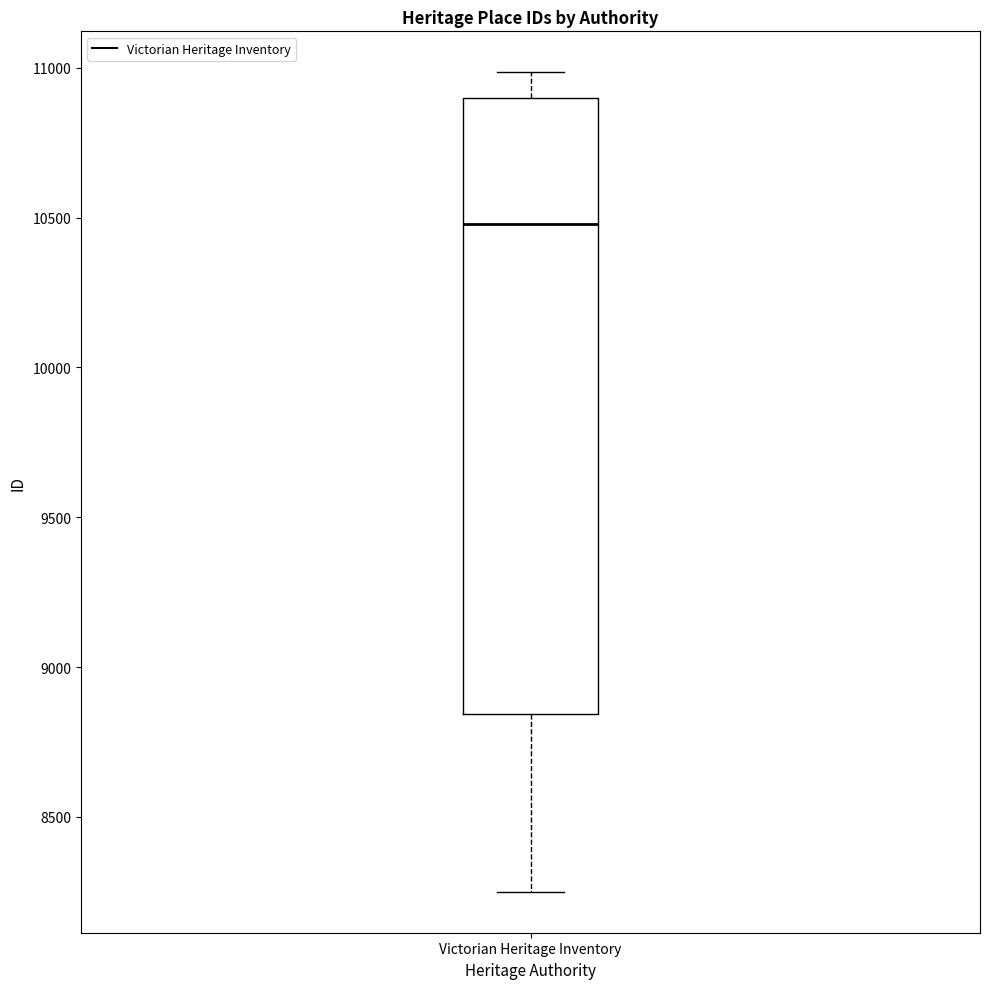

Where is the upper edge of the box for Victorian Heritage Inventory on the y-axis? The values are not printed on the chart, so give them approximately, as read against the axis.

10900